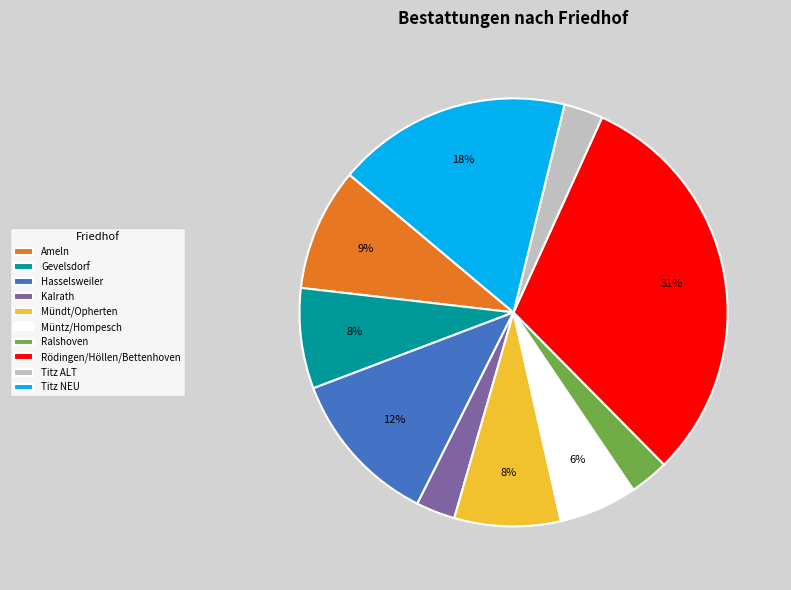

Is the sum of Müntz/Hompesch and Gevelsdorf greater than half?

No